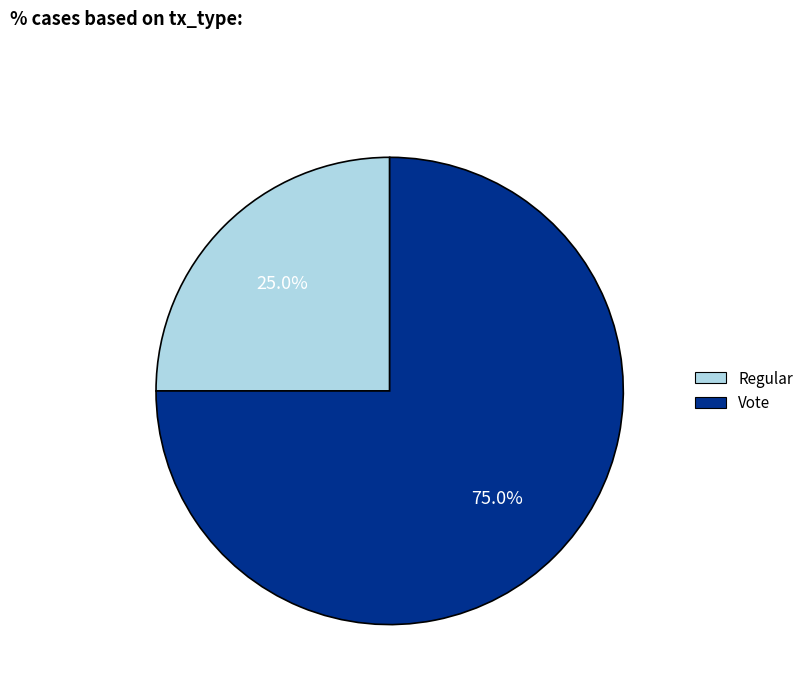

Rank the categories by value from highest to lowest.

Vote, Regular